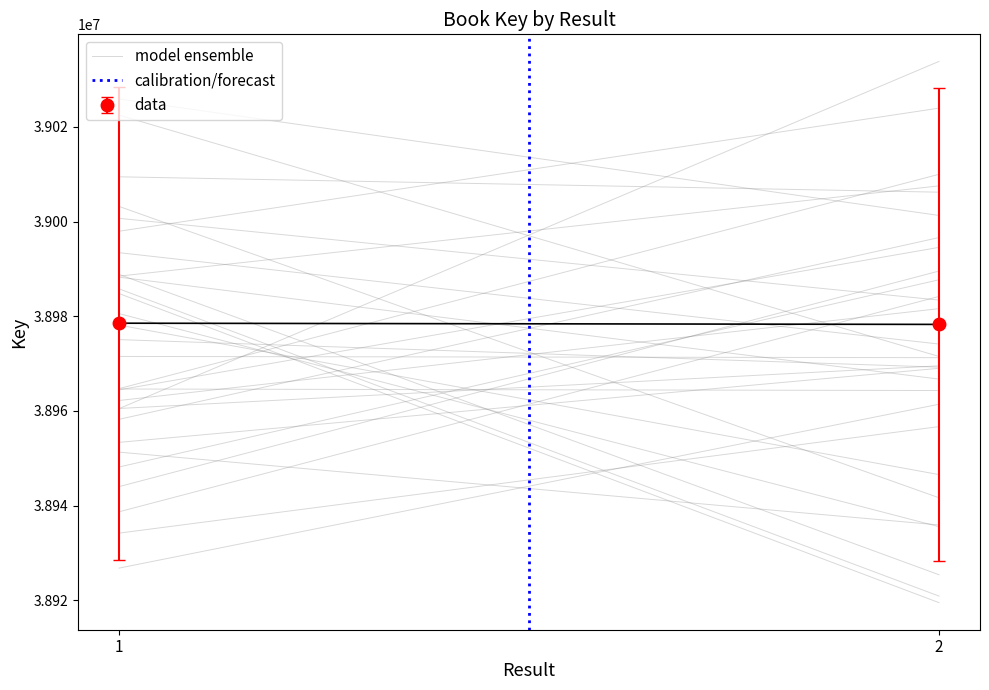

Read the model ensemble value at 1.

38993419.4